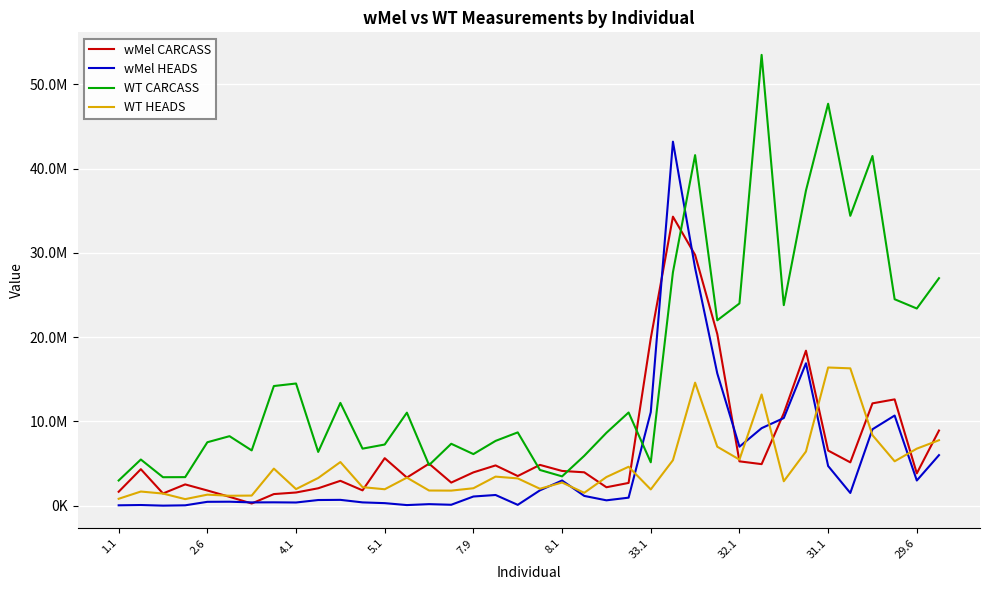

True or false: wMel CARCASS and wMel HEADS intersect in this chart.

True